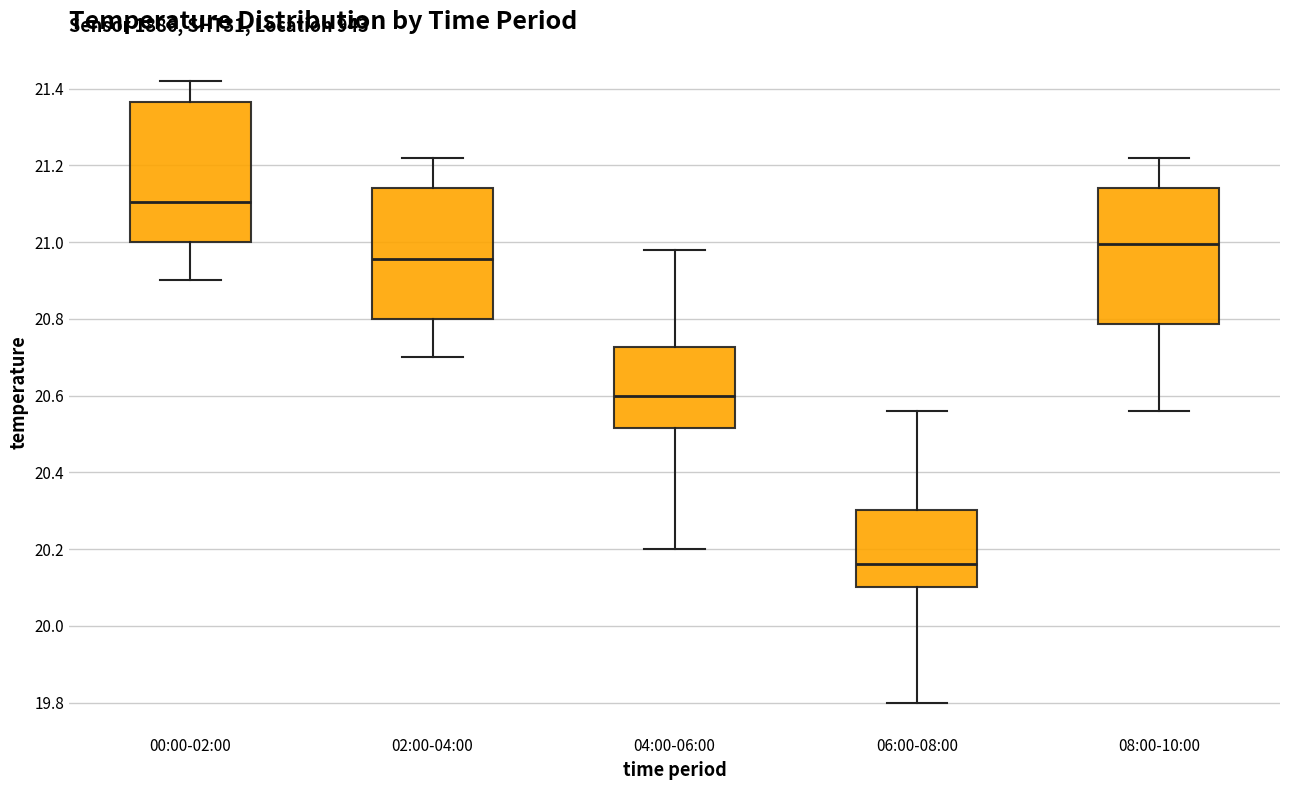

Reading left to right, read every box against the y-axis: the position of its median line, the range the box covers, and the ends of its whiskers. The values are not printed on the chart, so give them approximately, as read against the axis.

00:00-02:00: median 21.10, box 21.00 to 21.36, whiskers 20.90 to 21.42
02:00-04:00: median 20.96, box 20.80 to 21.14, whiskers 20.70 to 21.22
04:00-06:00: median 20.60, box 20.52 to 20.72, whiskers 20.20 to 20.98
06:00-08:00: median 20.16, box 20.10 to 20.30, whiskers 19.80 to 20.56
08:00-10:00: median 21.00, box 20.78 to 21.14, whiskers 20.56 to 21.22